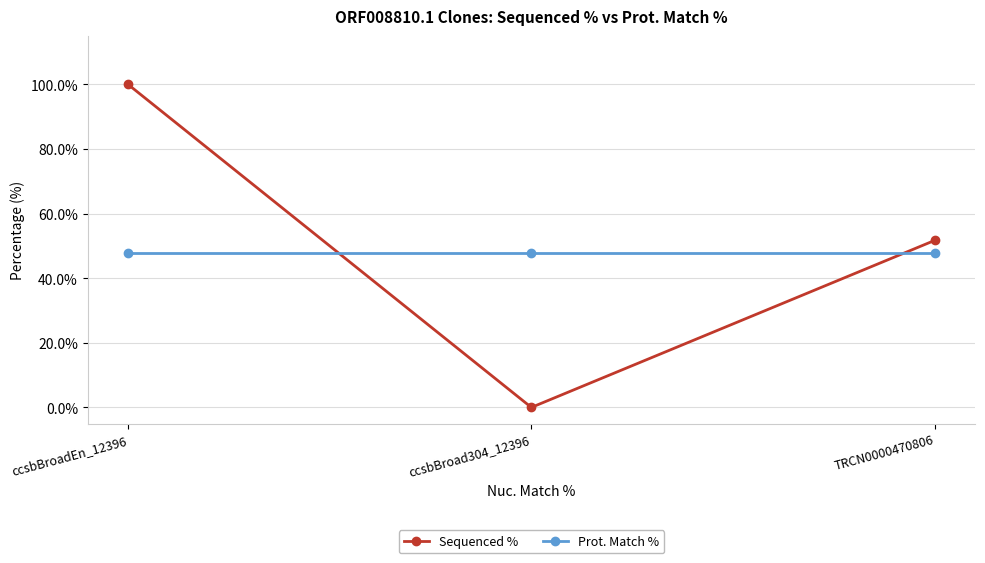

Where does the Sequenced % series first go above 51?

ccsbBroadEn_12396